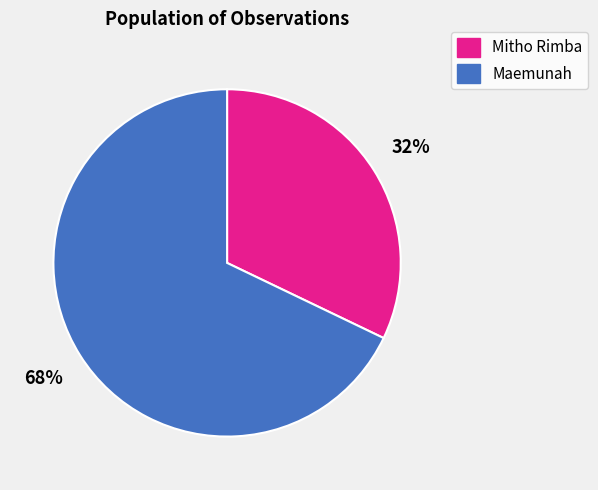

To the nearest percent, what is the combined percentage of Mitho Rimba and Maemunah?

100%